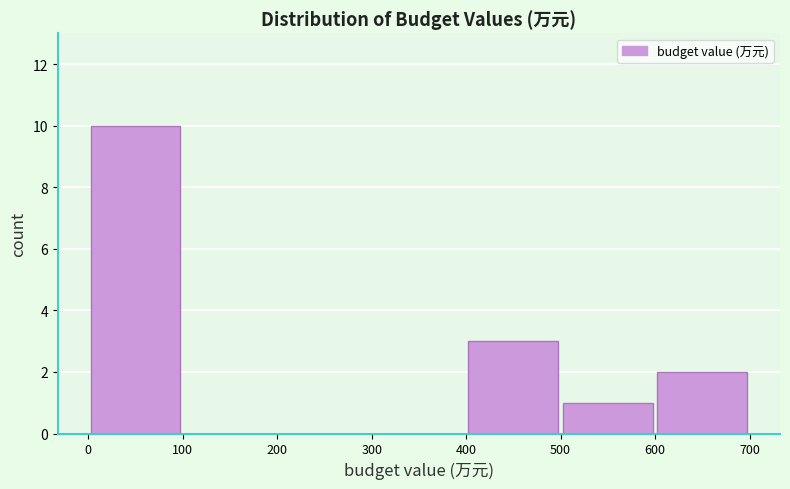

What is the height of the bar covering 0 to 100 on the x-axis? The values are not printed on the chart, so give them approximately, as read against the axis.

10